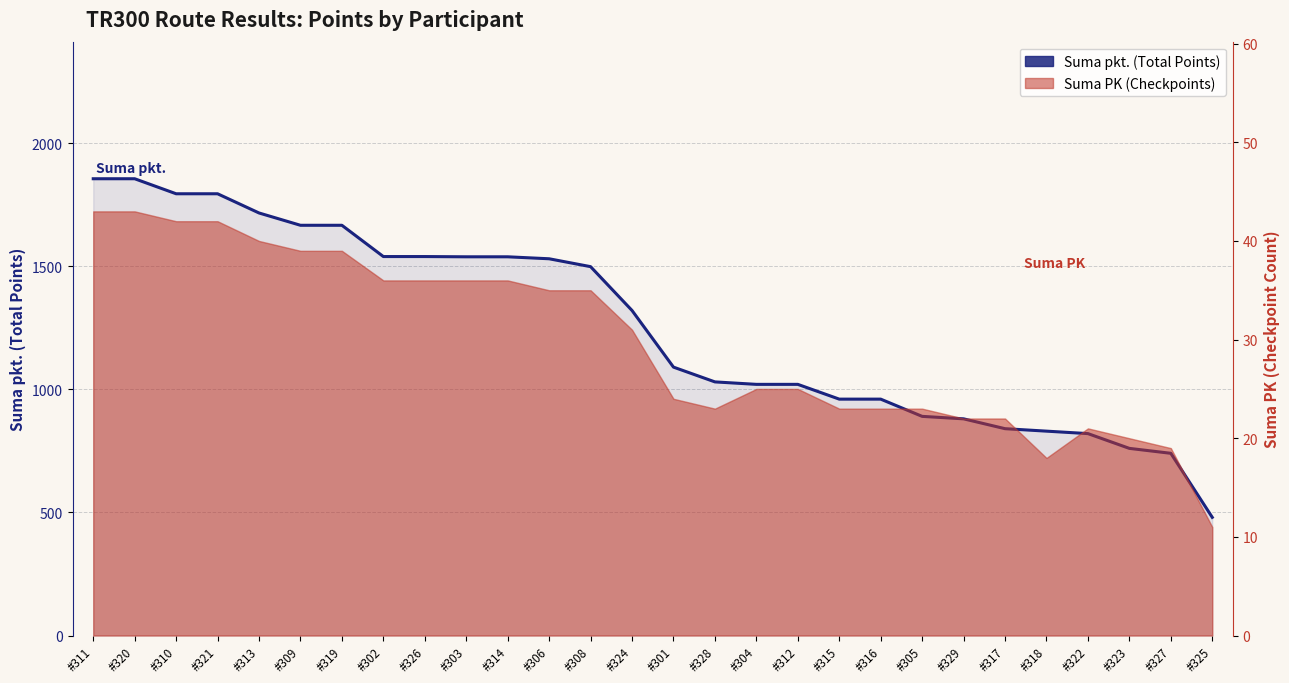

What is the label of the 4th point from the left?

#321